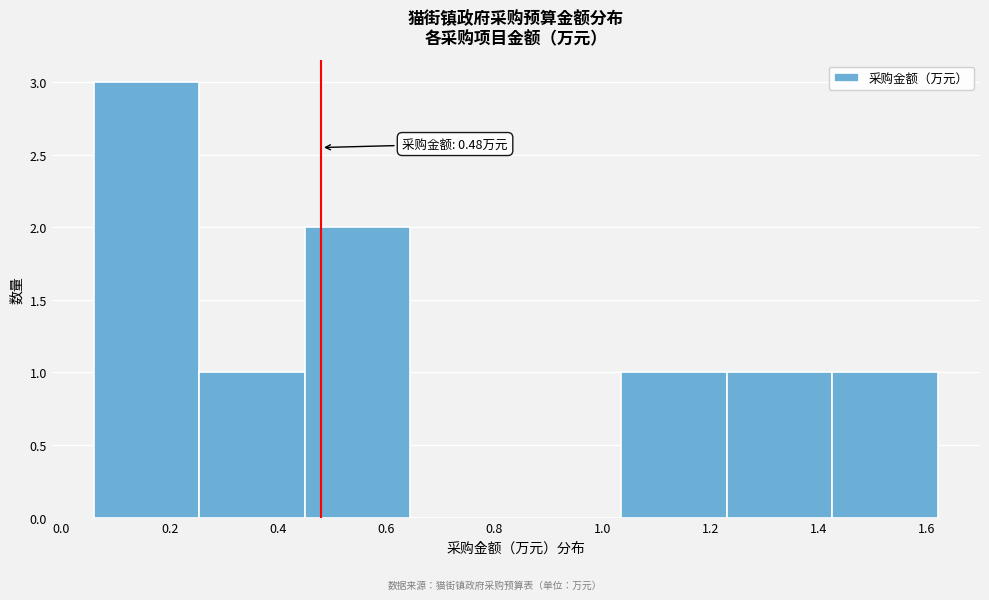

Which range on the x-axis has the tallest bar?

0.060 to 0.255